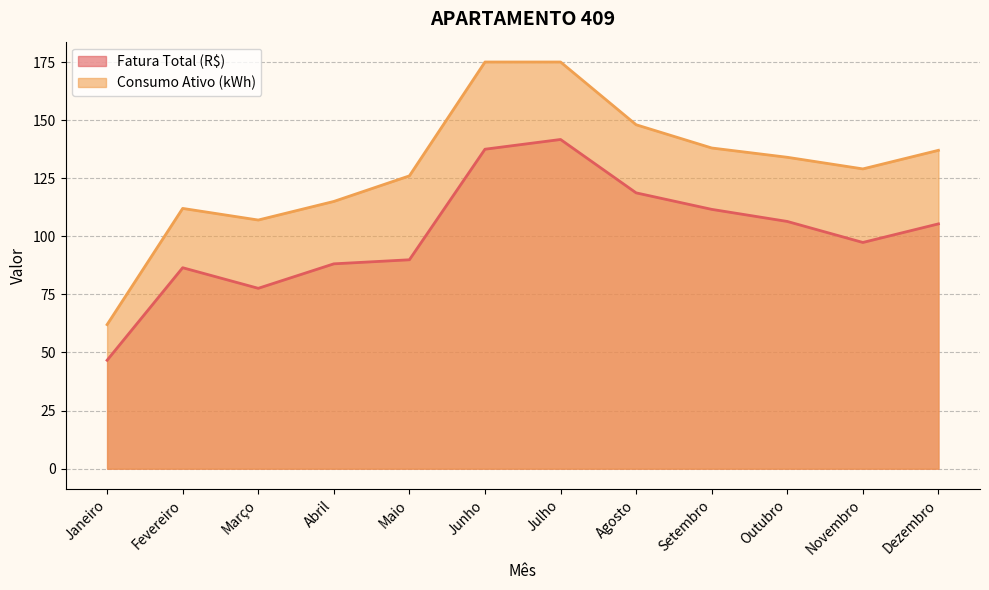

What is the difference between the maximum and minimum values in the Consumo Ativo (kWh) series?

113.0